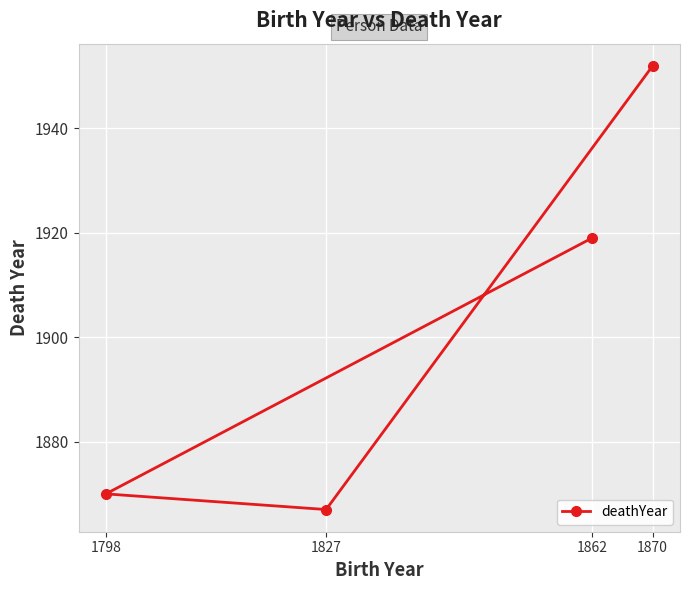

Does the chart display data point markers on the line(s)?

Yes